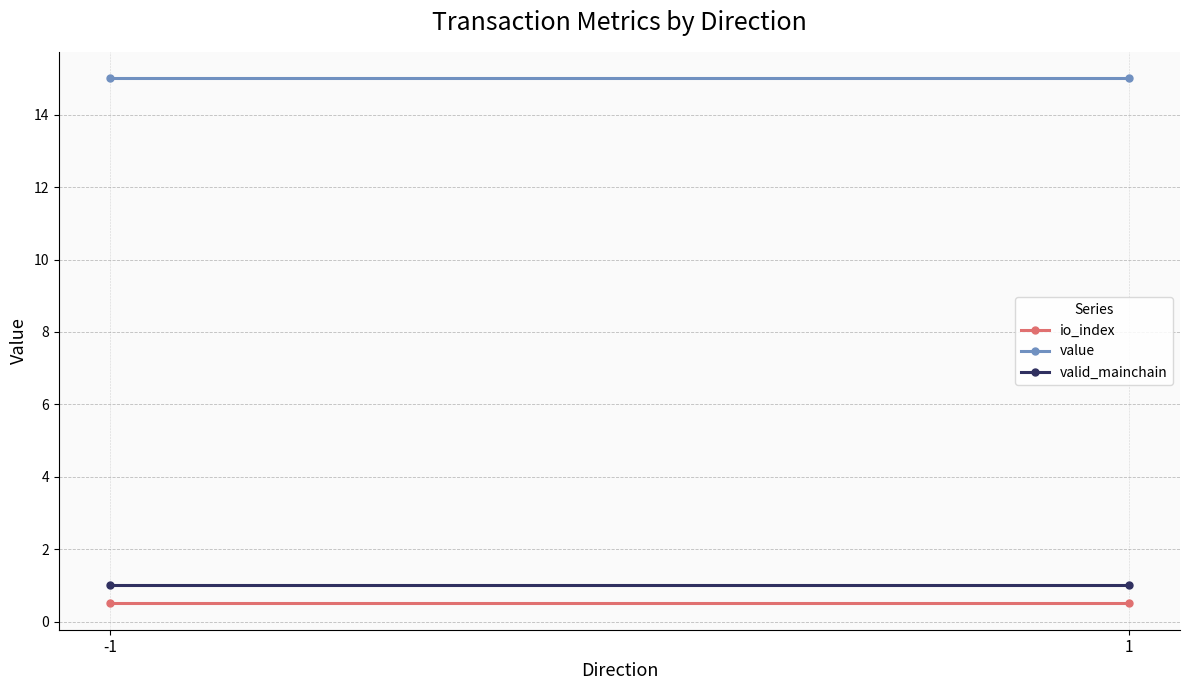

At which category is the sum across all series the highest?

-1